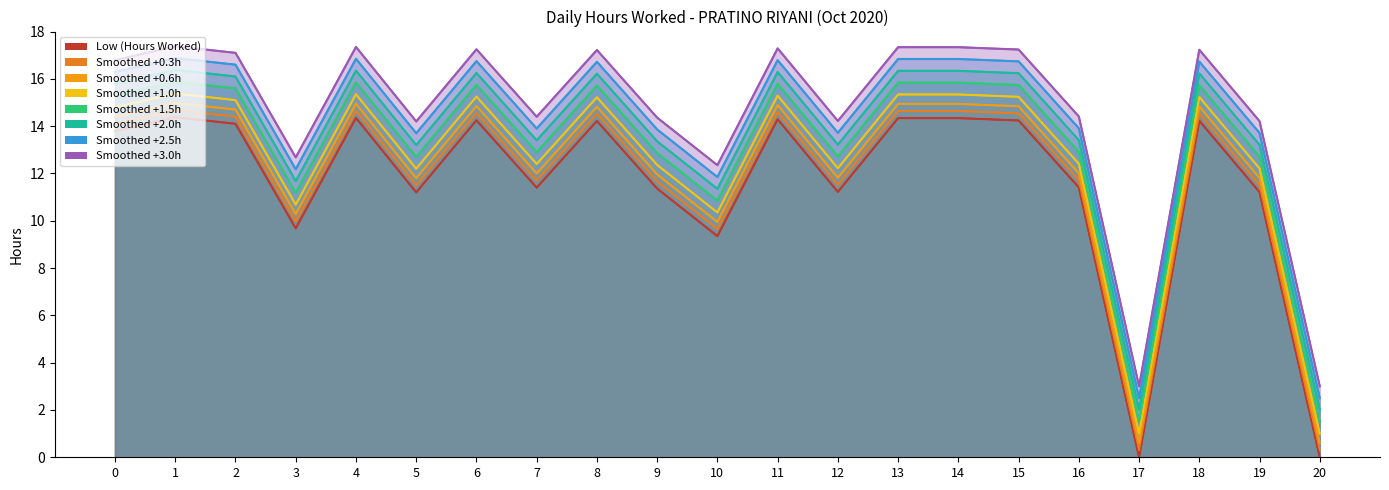

Which label corresponds to the largest value in the chart?

1